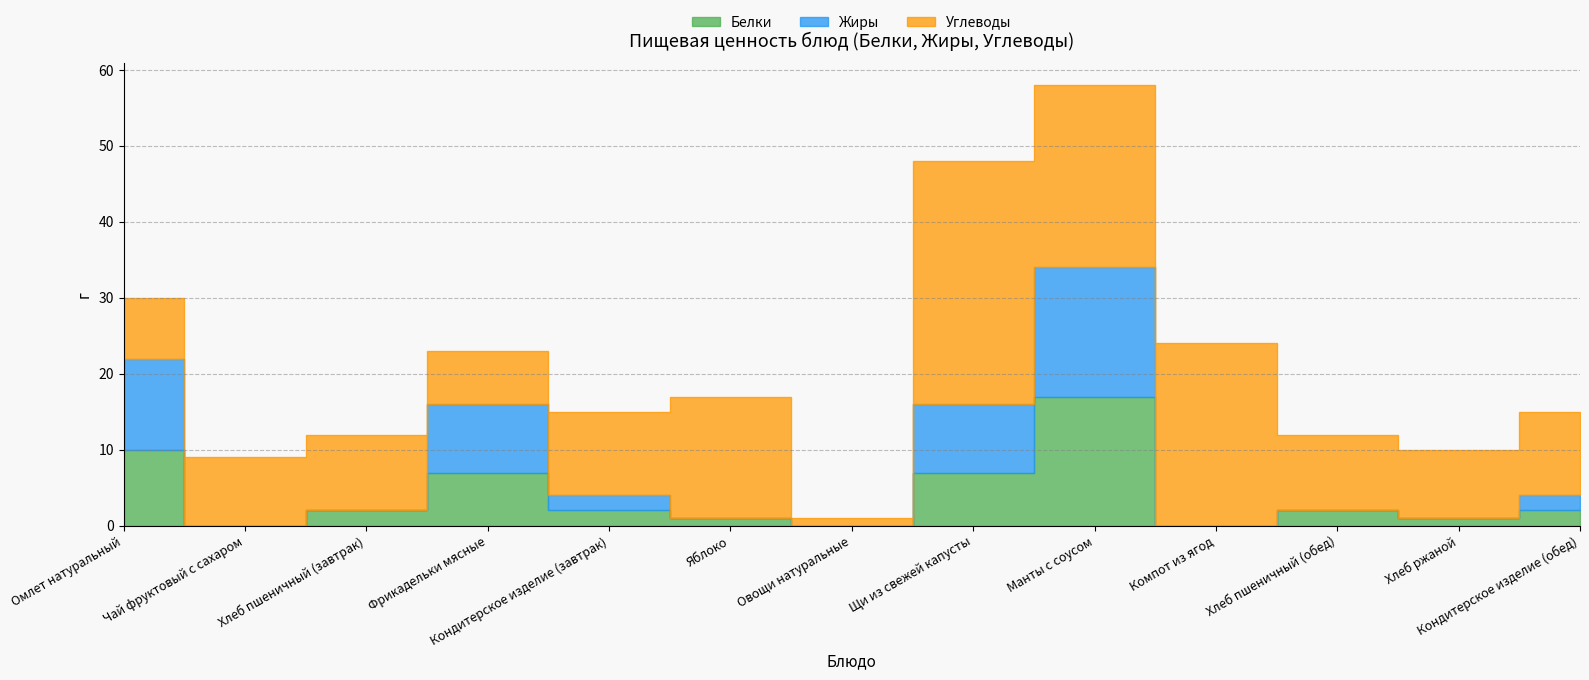

How many intersections are there between Белки and Углеводы?

1